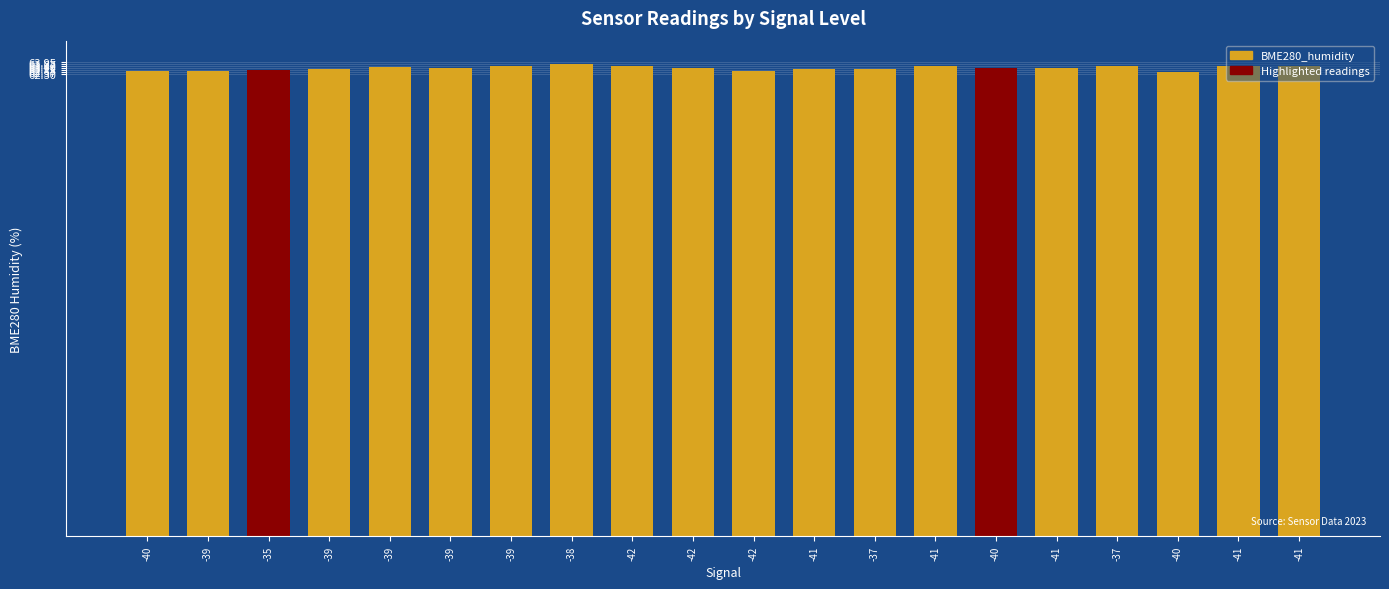

What is the difference between the maximum and minimum values?

1.0